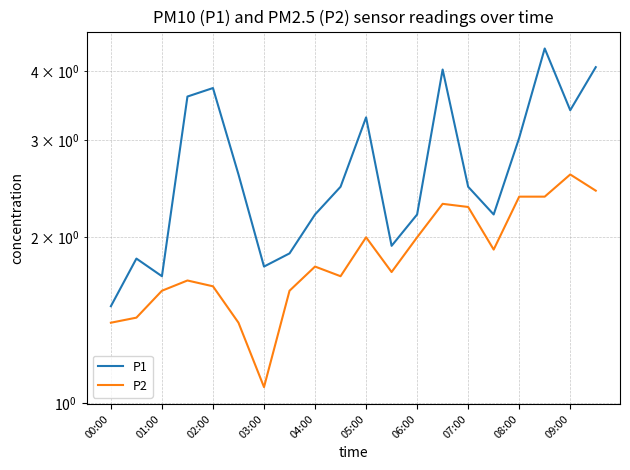

Which series has the widest spread of values?

P1